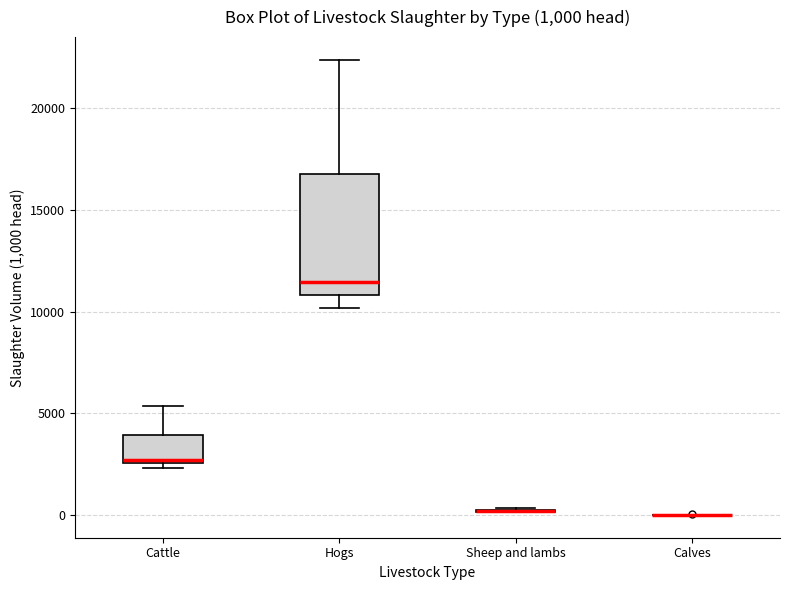

Which box is the tallest, from its lower edge to its upper edge?

Hogs